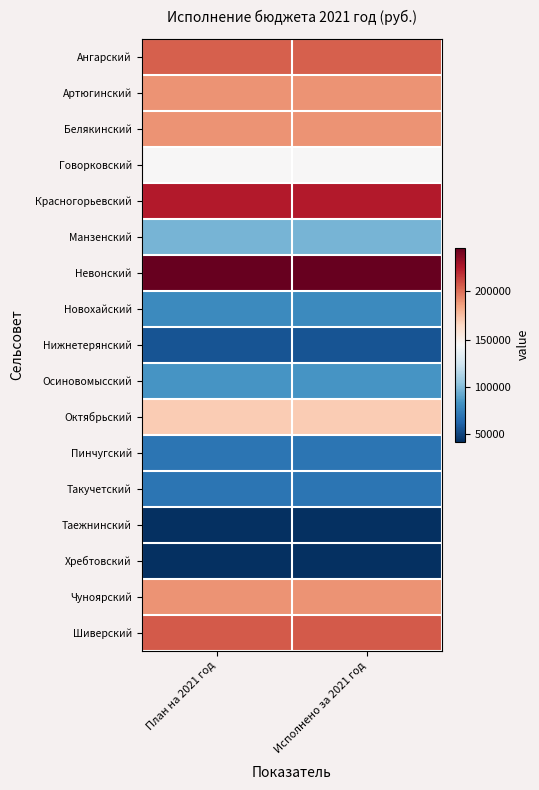

Which category has the highest value across all series?

План на 2021 год